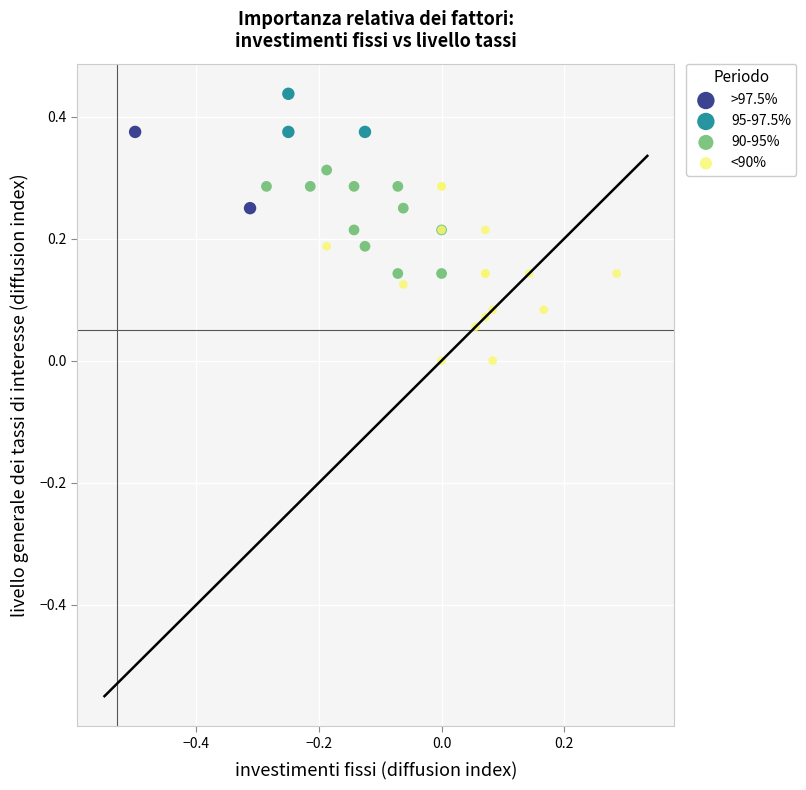

Which series contains the lowest Y value?

<90%